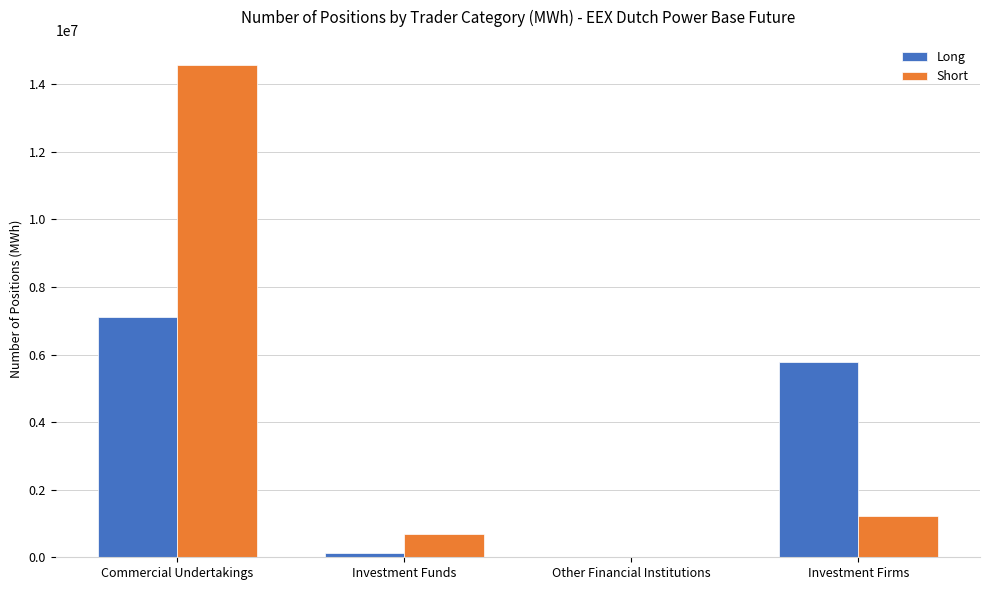

What is the sum of all Short values?

16489241